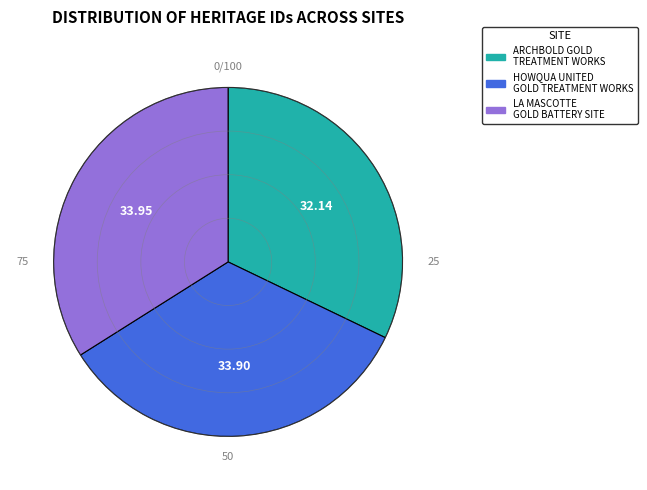

Does any single category account for the majority?

No